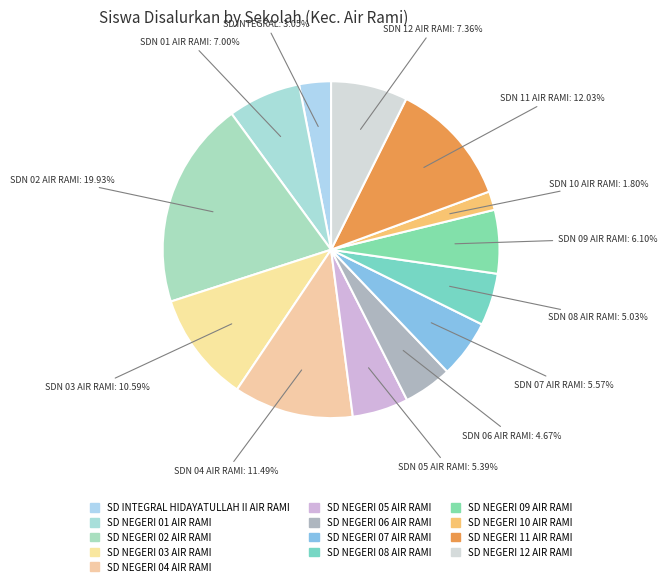

To the nearest percent, what portion does SD NEGERI 01 AIR RAMI represent?

7%